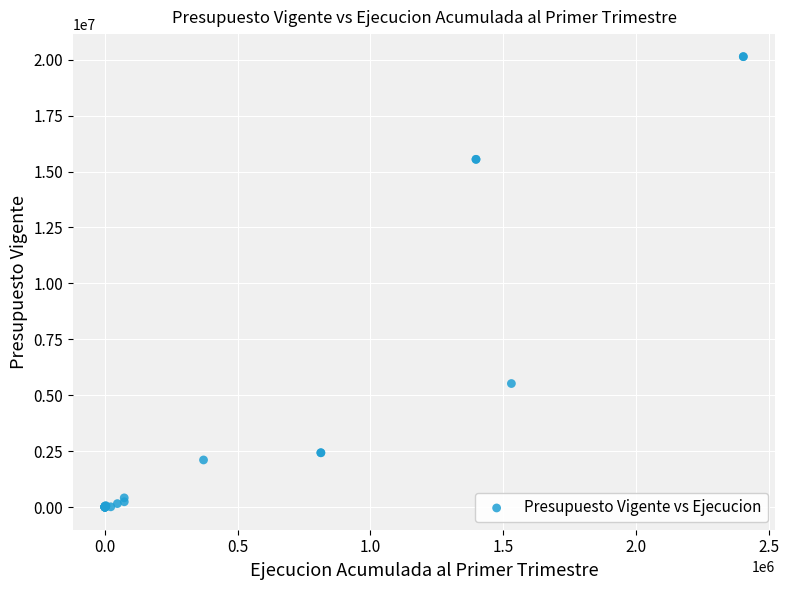

What Y value in the scatter plot is closest to 10067850?

5526381